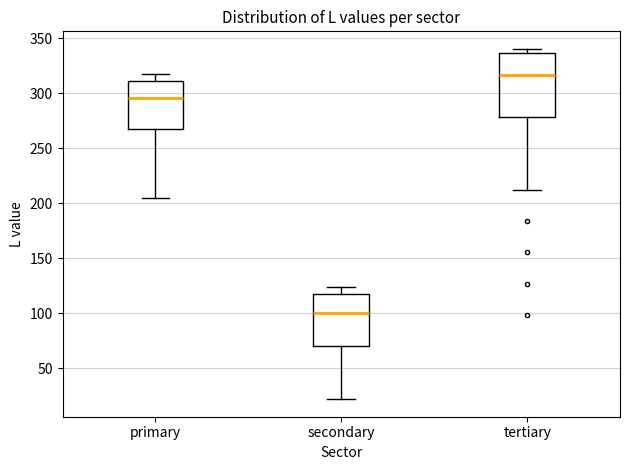

Reading left to right, transcribe this box plot: for each box, give where its median line is, the range the box spans, and where its two whiskers end, as read against the y-axis. The values are not printed on the chart, so give them approximately, as read against the axis.

primary: median 295, box 270 to 310, whiskers 205 to 320
secondary: median 100, box 70 to 120, whiskers 20 to 125
tertiary: median 315, box 280 to 335, whiskers 210 to 340